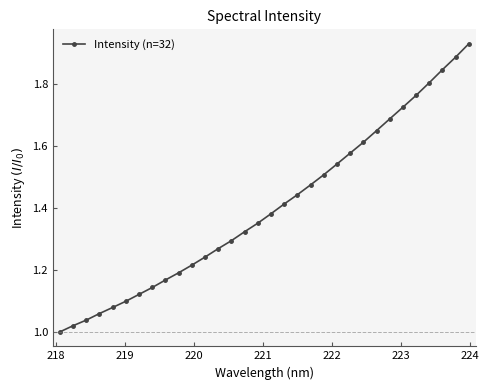

How many series are shown in this chart?

1